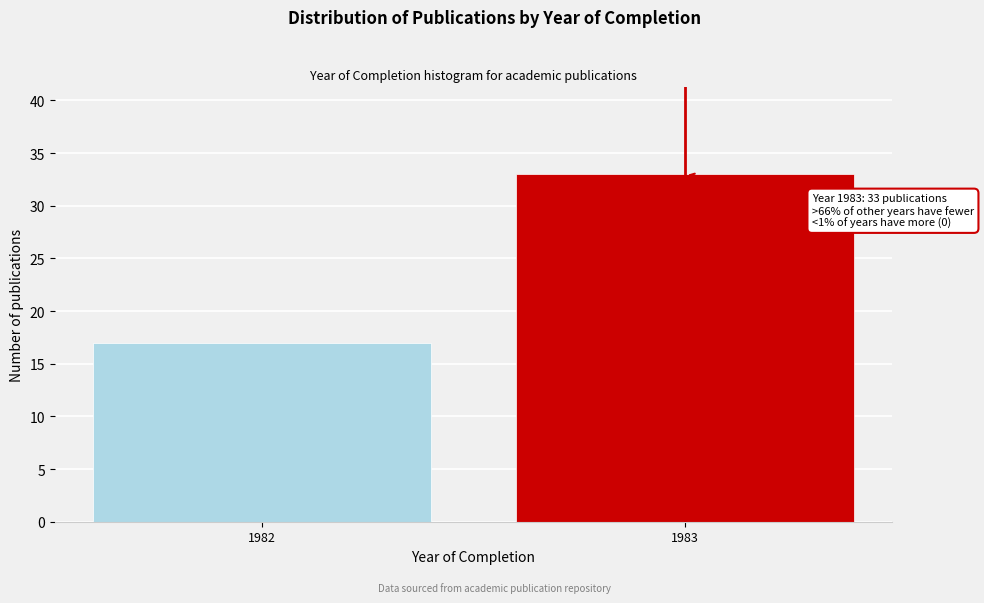

Reading right to left, list all the values displayed in this chart.

1983=33	1982=17